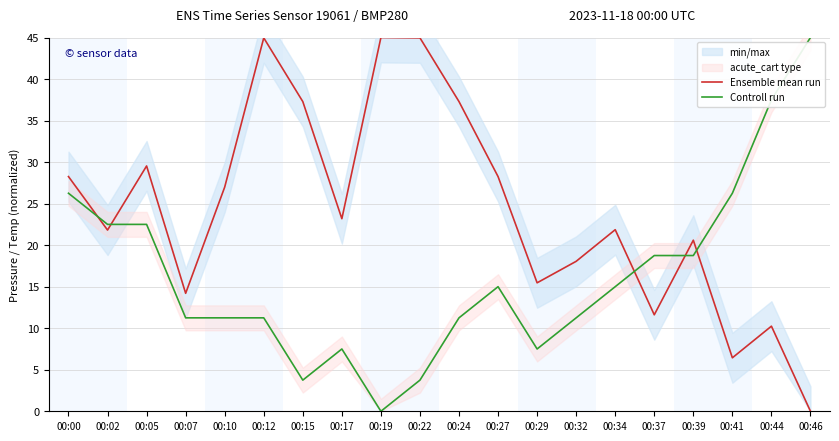

Between which two adjacent categories do Ensemble mean run and Controll run first intersect?

00:00 and 00:02